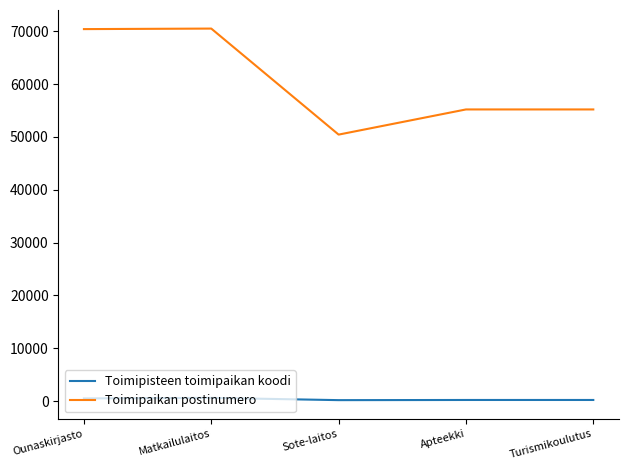

Is the value of Toimipaikan postinumero at Apteekki greater than the value of Toimipisteen toimipaikan koodi at Sote-laitos?

Yes